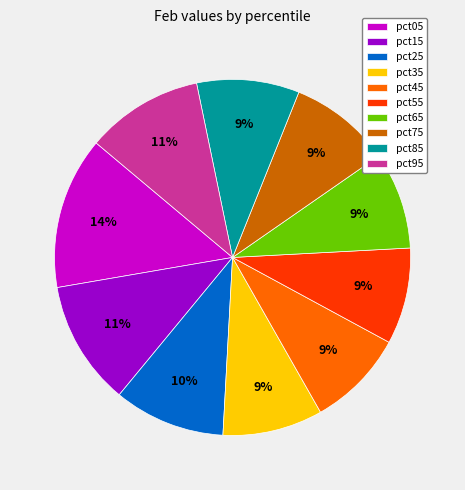

To the nearest percent, what is the difference between the pct25 and pct65 slice percentages?

1%